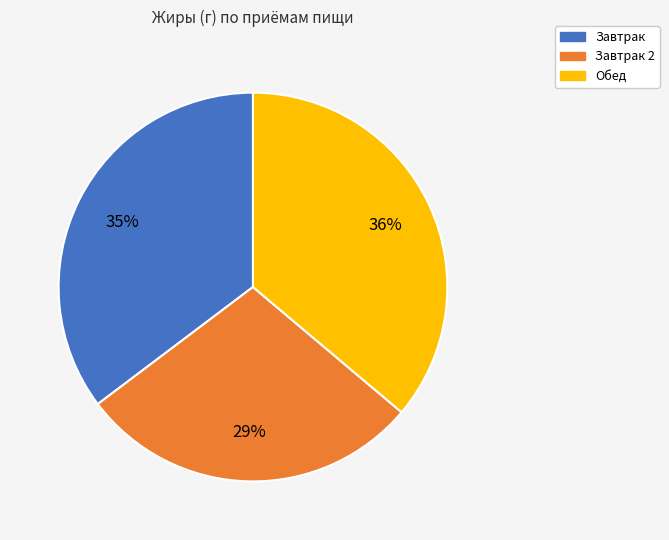

Is there any slice that represents more than half of the pie?

No